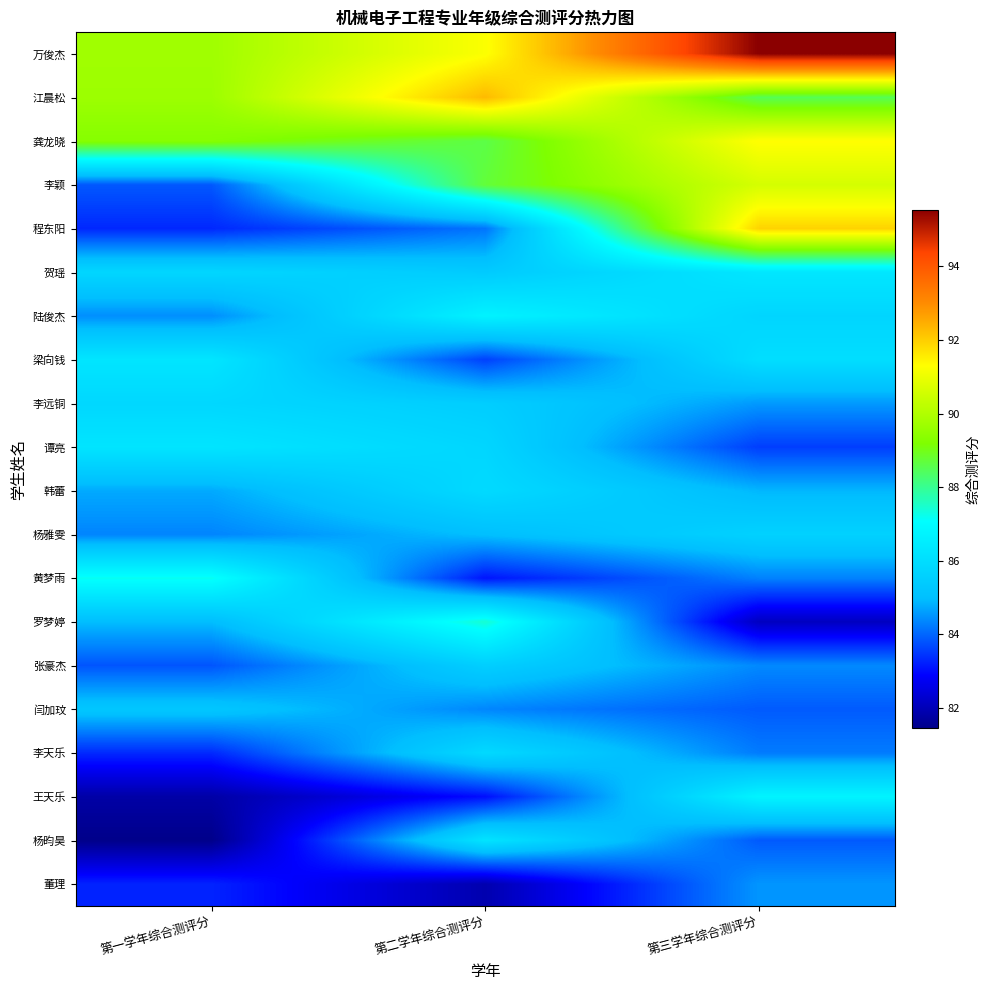

What is the spread (max minus min) of values at 第一学年综合测评分?

8.3